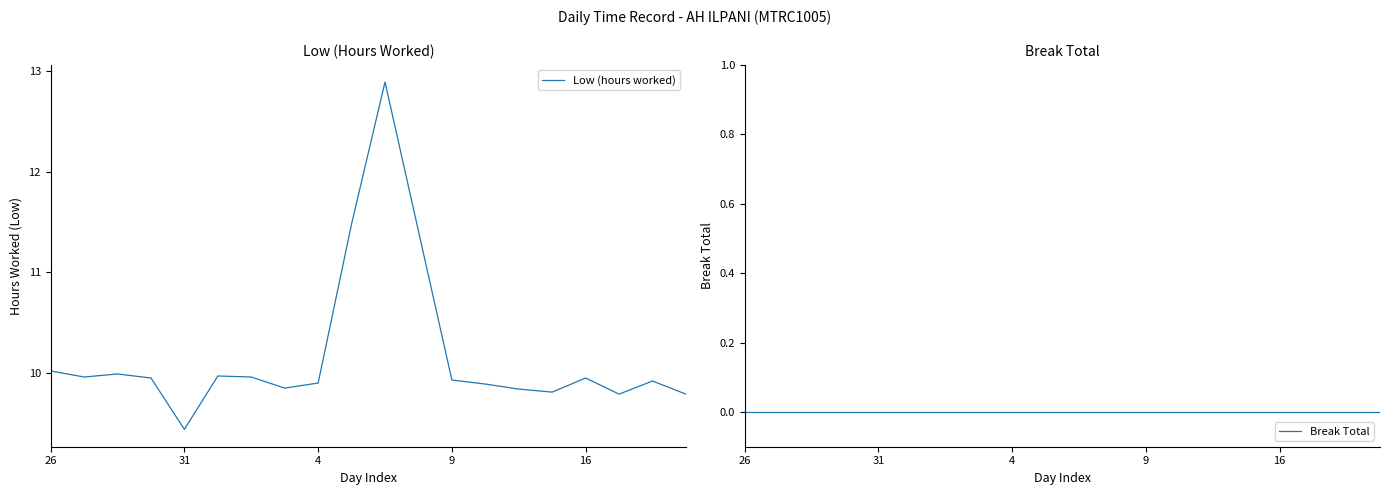

True or false: Low (hours worked) has a value of 5.8 at 16.

False